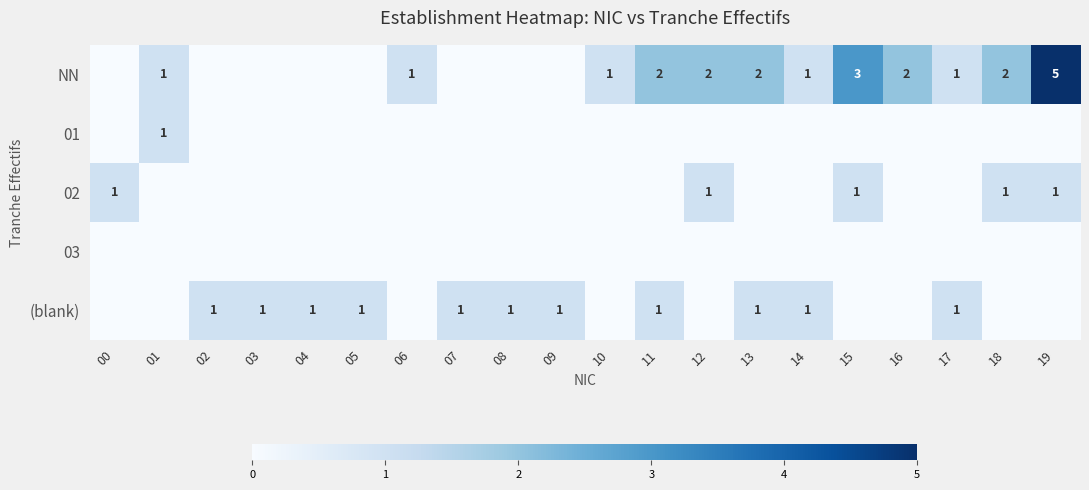

What is the total value across all series at 16?

2